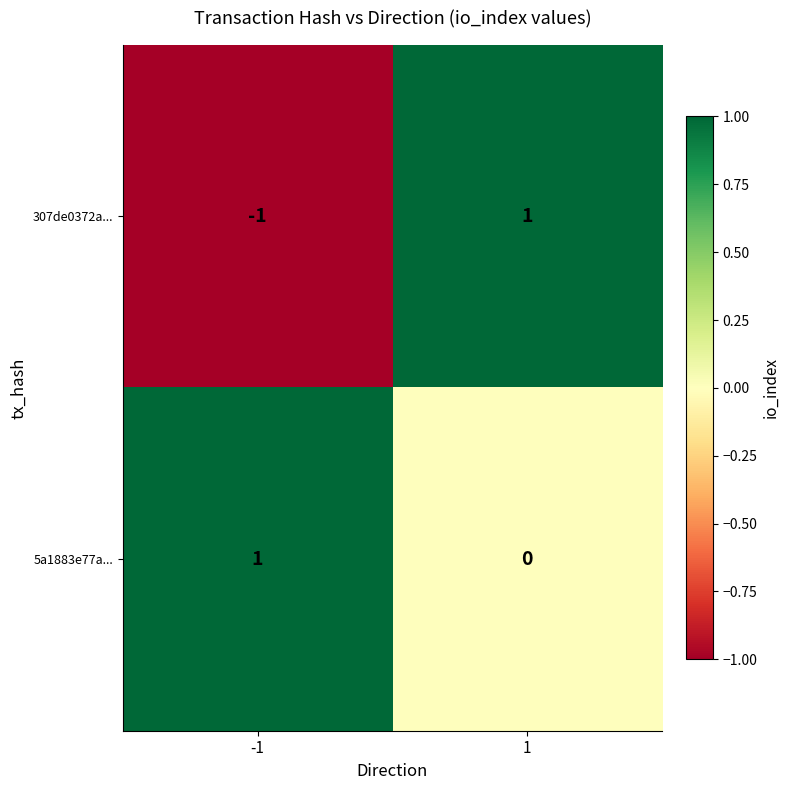

List the labels in order of 5a1883e77a... value, largest first.

-1, 1